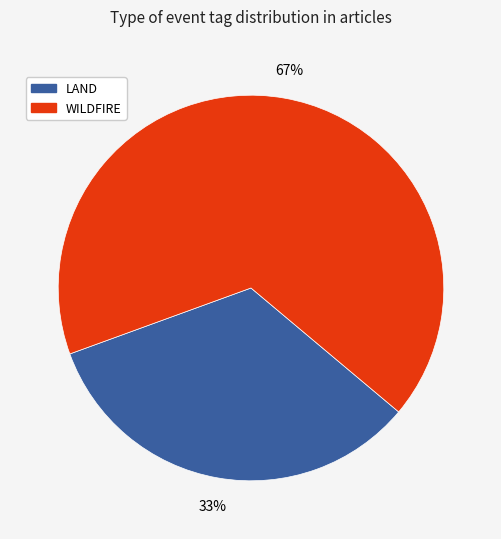

How many segments does this pie chart have?

2